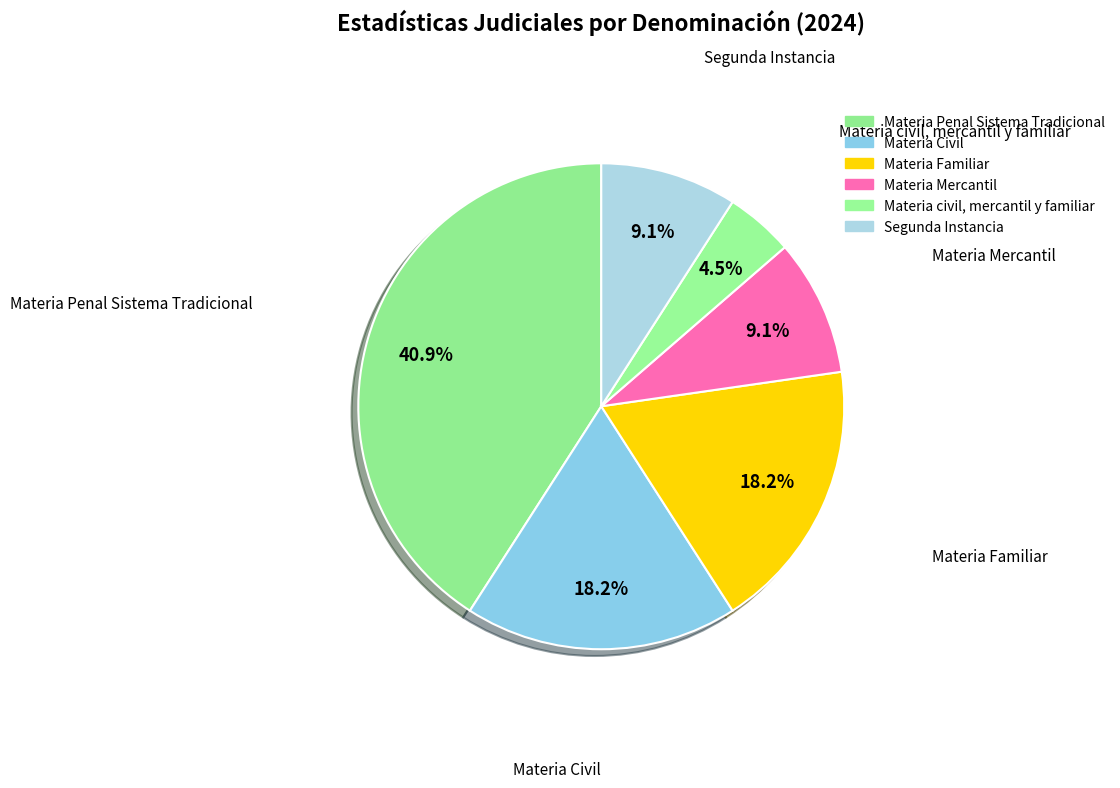

The Materia Familiar slice represents 6% of the pie. True or false?

False